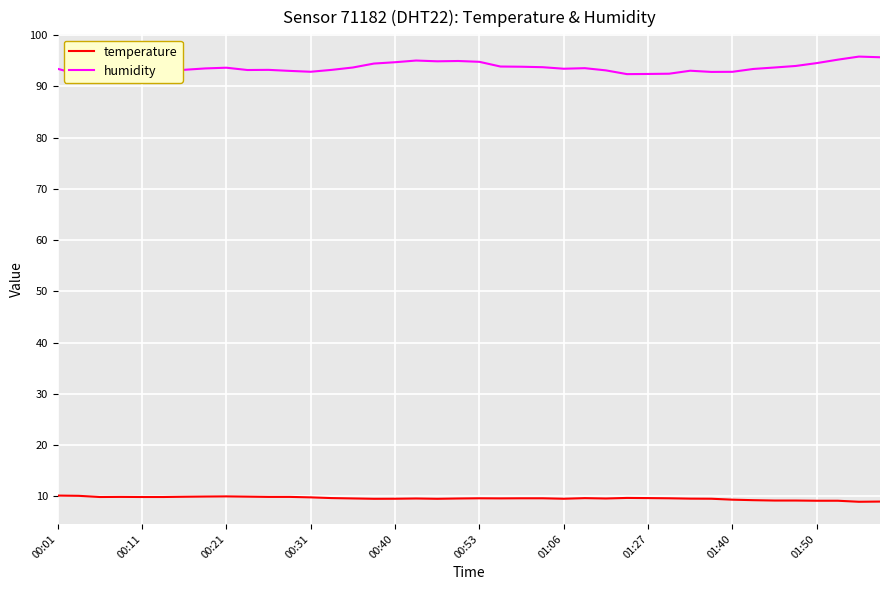

True or false: humidity and temperature intersect in this chart.

False